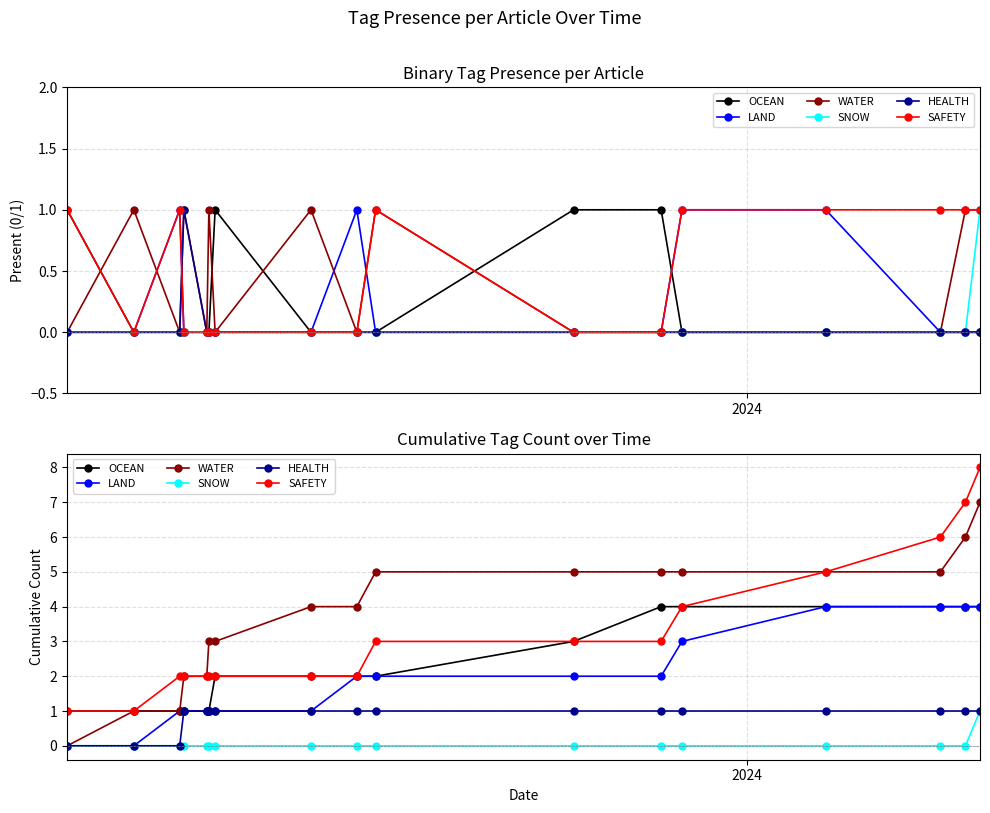

Which series has the largest total across all categories?

WATER